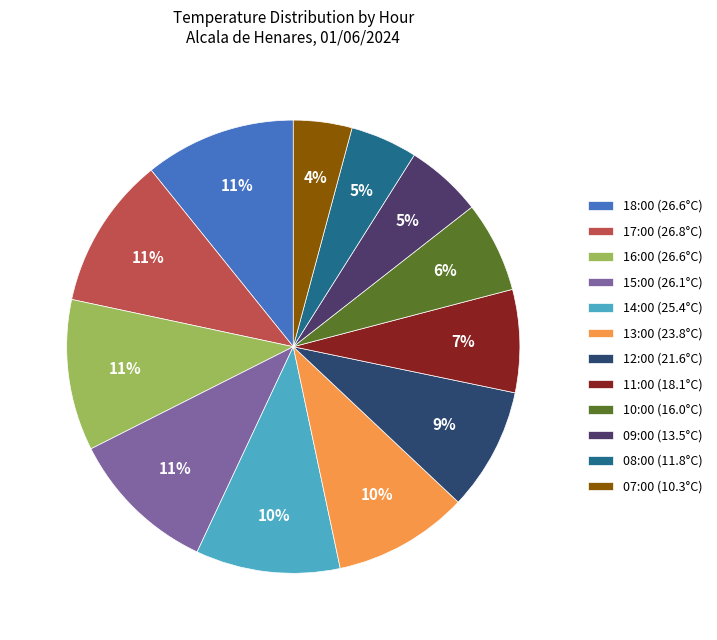

True or false: 11:00 (18.1°C) accounts for 1% of the total.

False